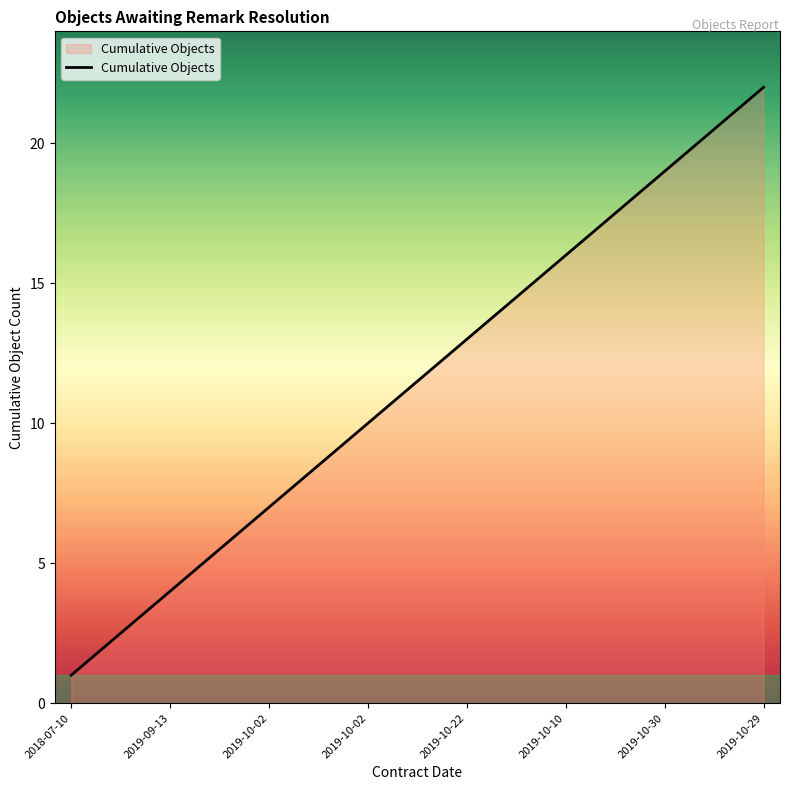

What is the minimum value shown in the chart?

1